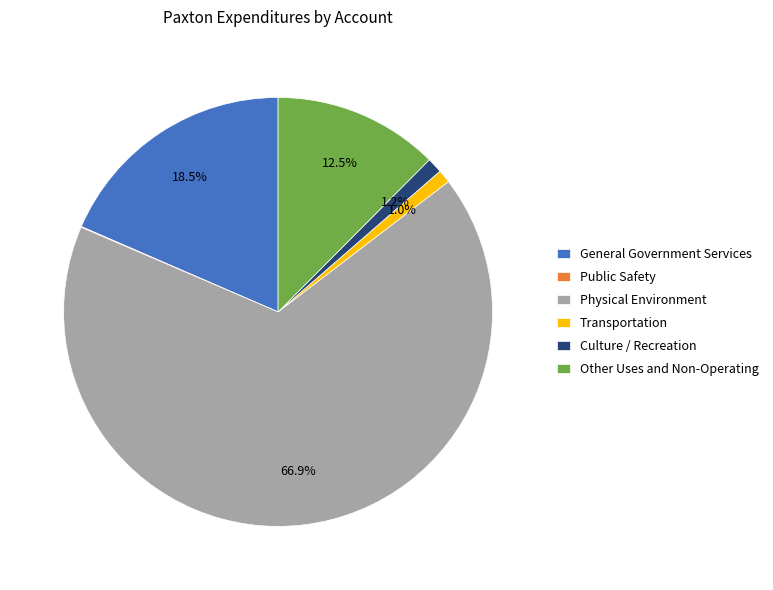

What is the largest slice in the pie chart?

Physical Environment